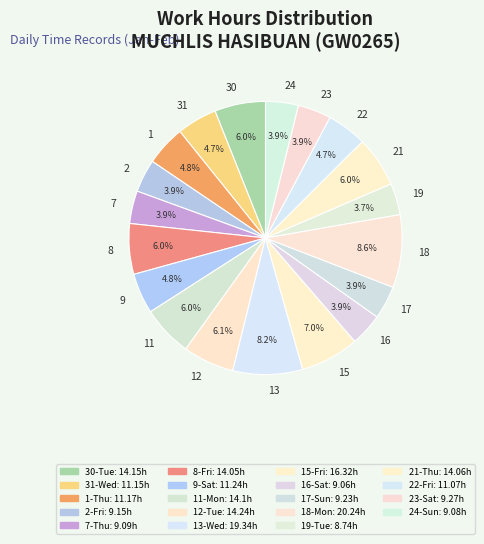

Is there any slice that represents more than half of the pie?

No